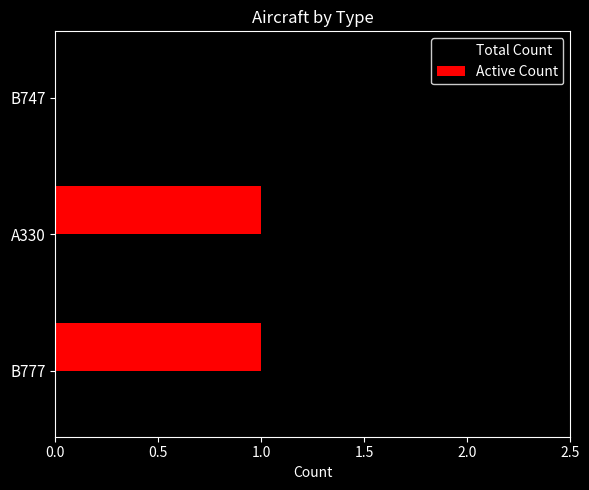

Count the Active Count values in the range 0 to 1.

3